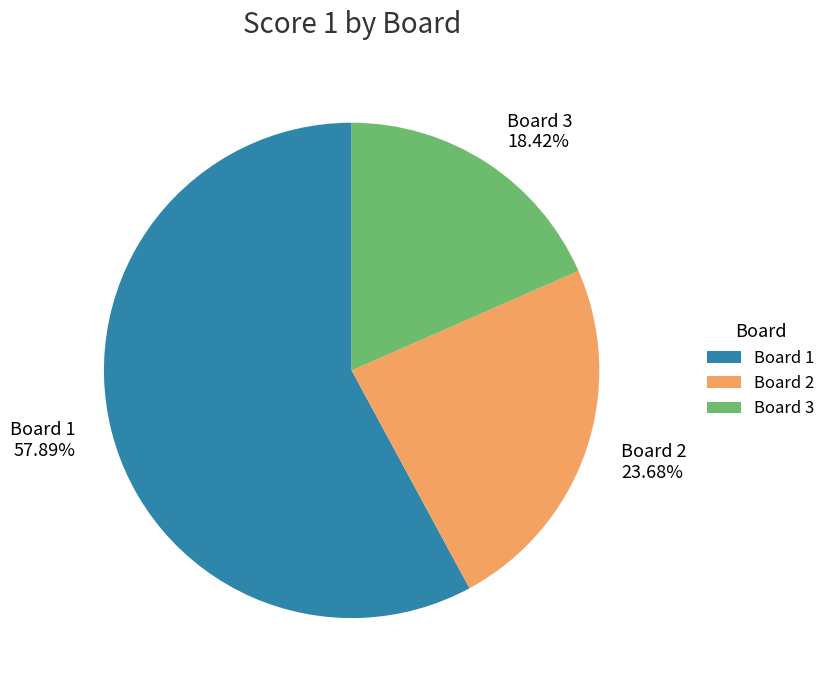

To the nearest percent, what is the difference between the largest and smallest slice percentages?

39%